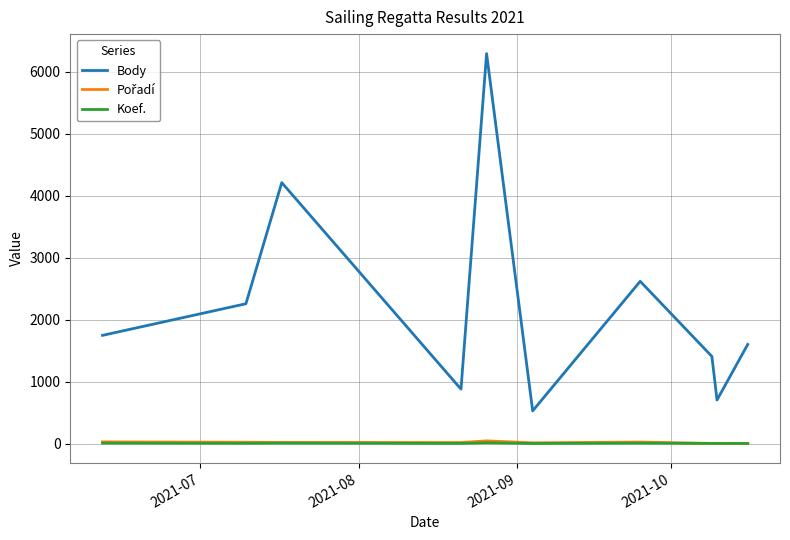

Which series has the largest total across all categories?

Body